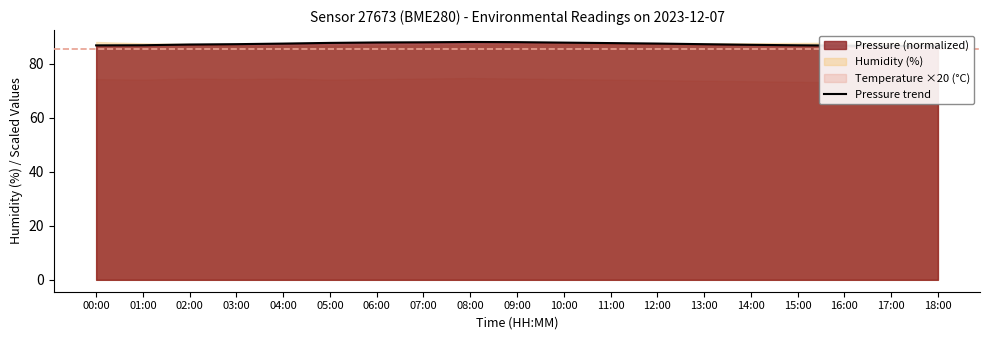

How many categories are shown in the chart?

19